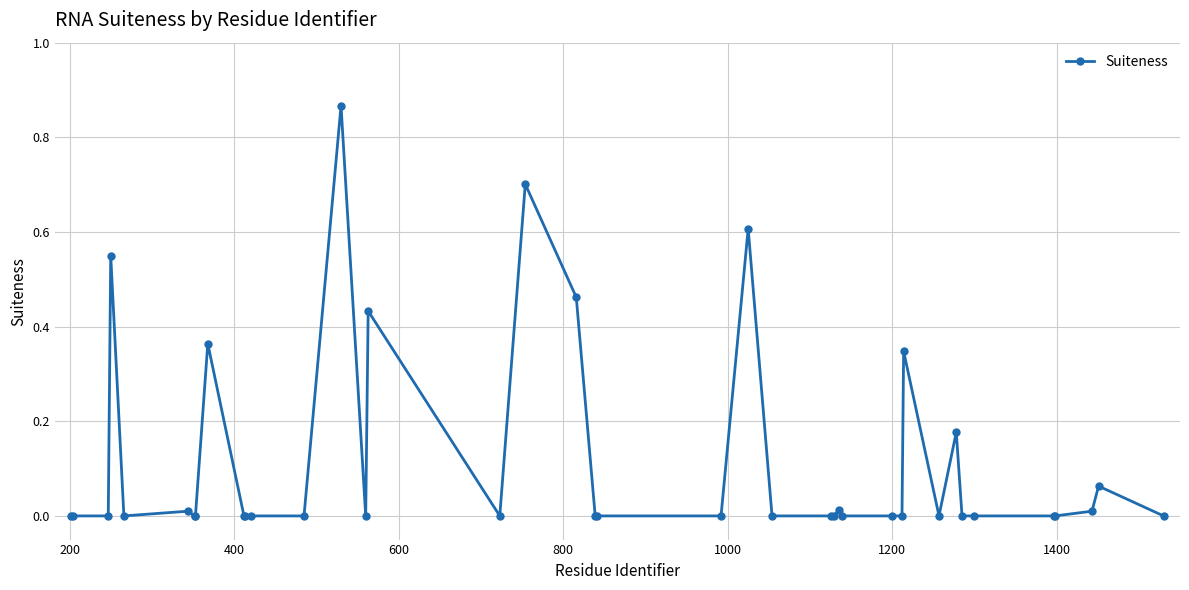

True or false: the data has more than 2 interior local peaks.

True